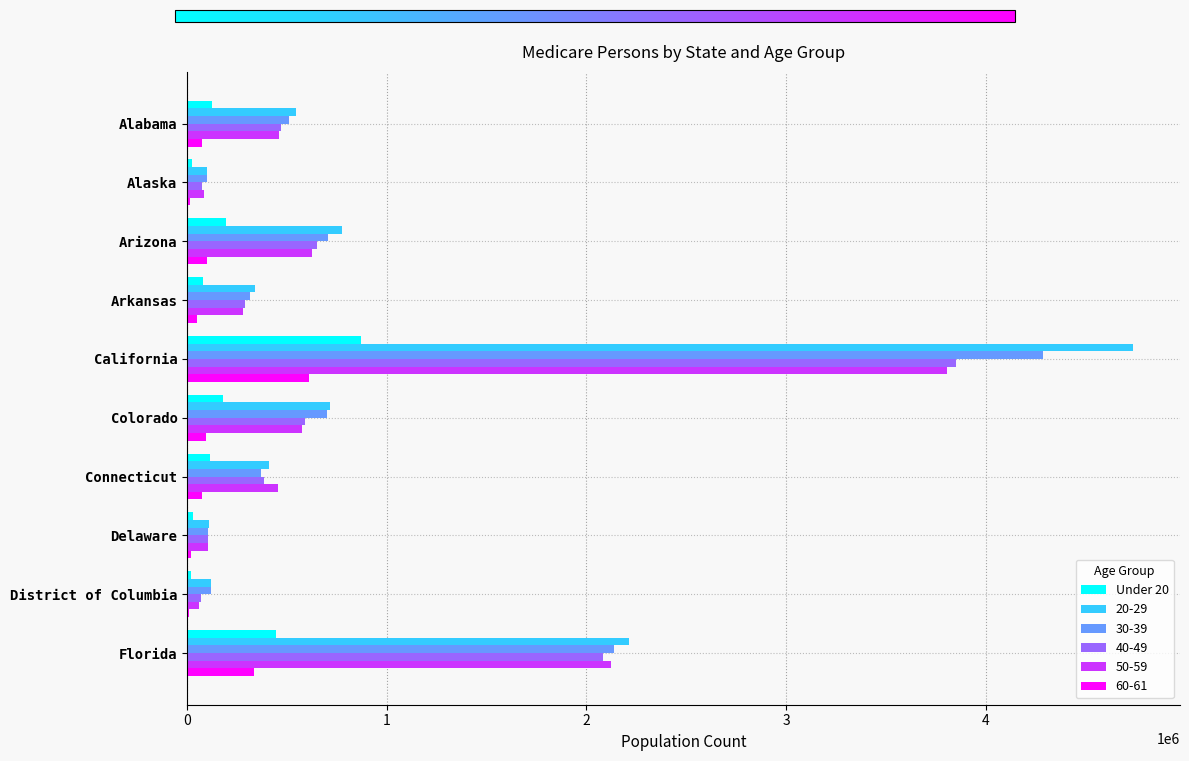

At which category is the sum across all series the highest?

California